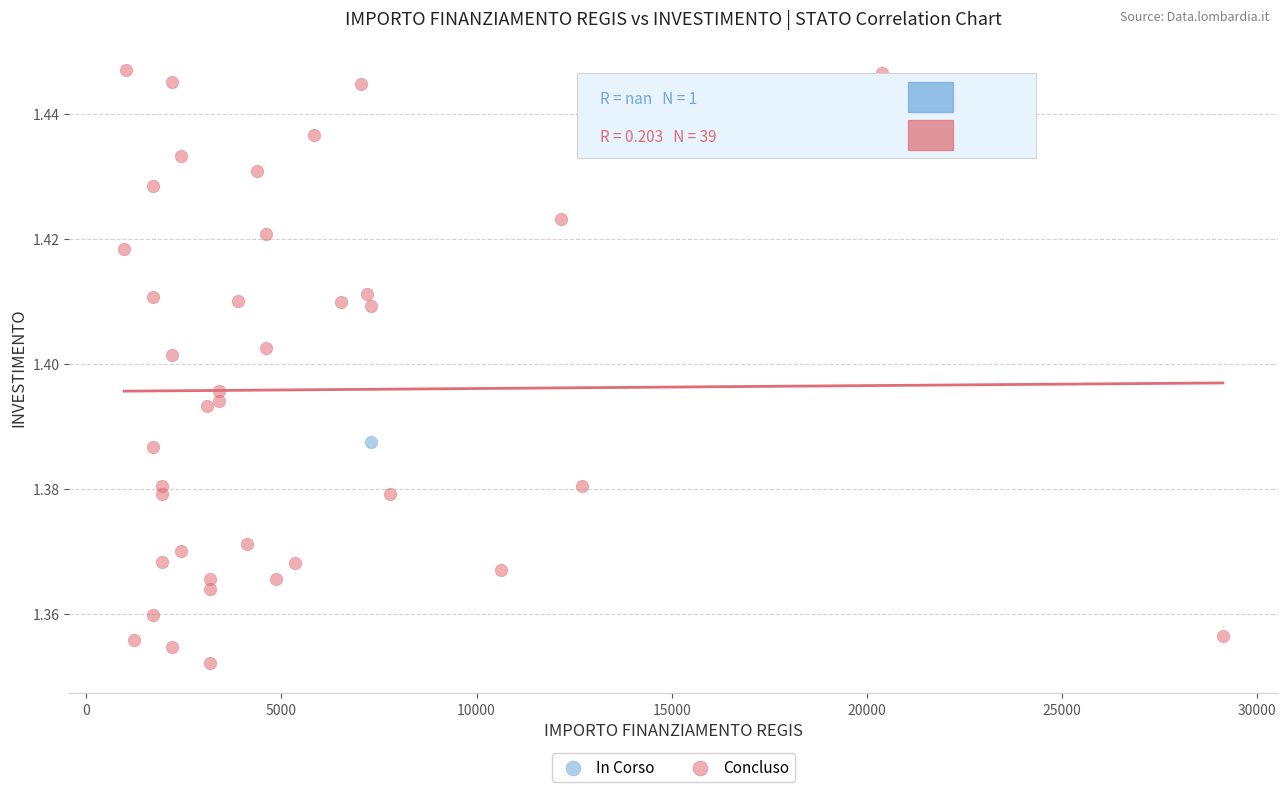

What are all the series names shown in the legend?

In Corso, Concluso